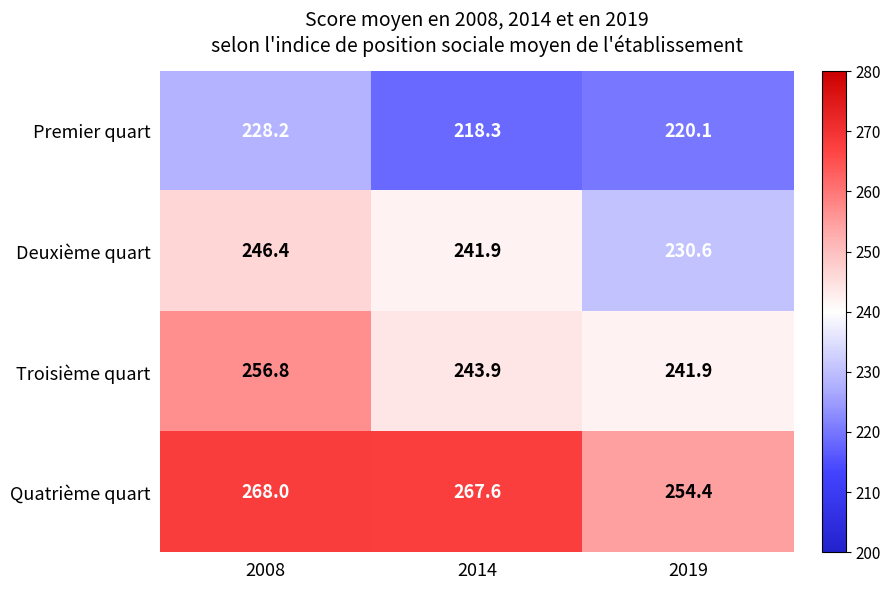

List the series in order of their peak value, highest first.

Quatrième quart, Troisième quart, Deuxième quart, Premier quart